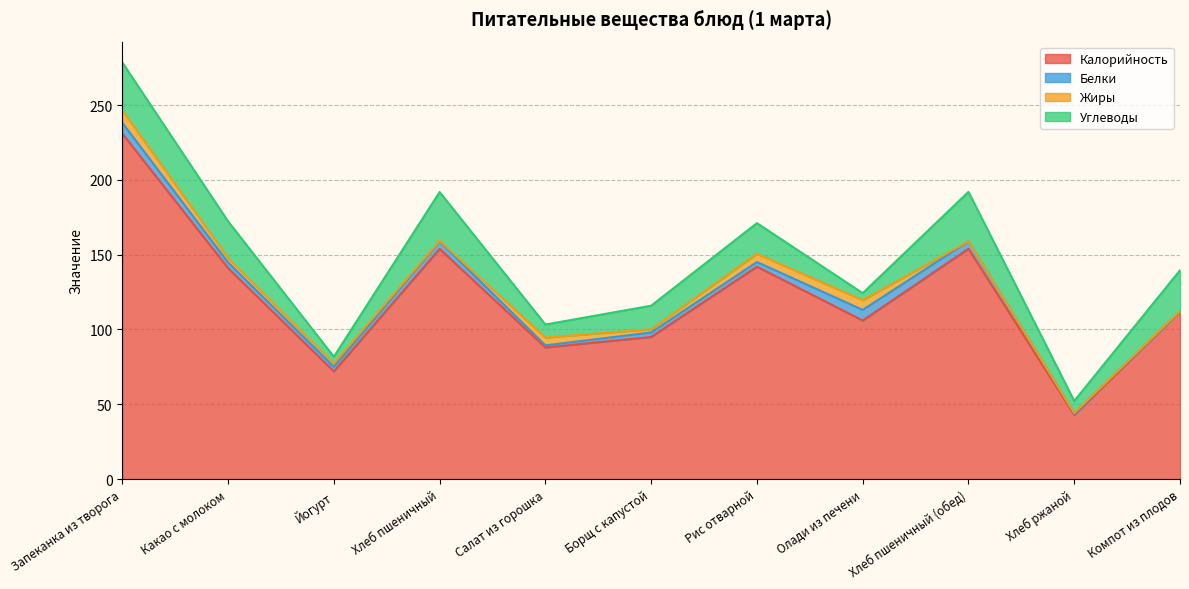

Which series has the largest total across all categories?

Калорийность